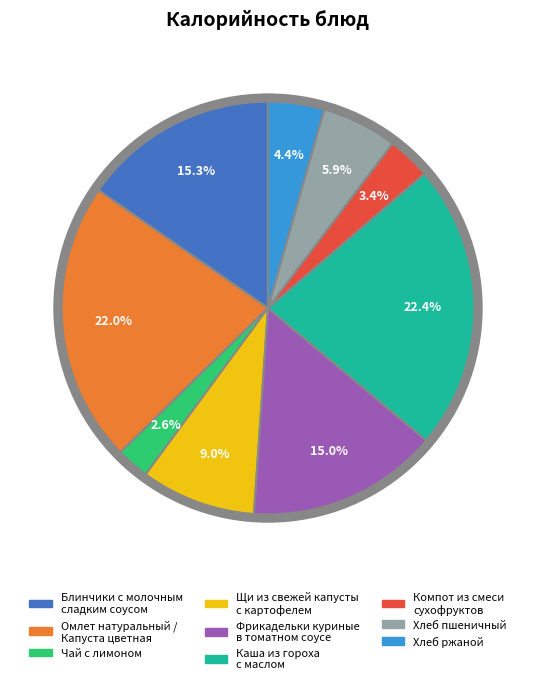

Approximately how many times larger is the value at Щи из свежей капусты с картофелем compared to Каша из гороха с маслом?

0.4